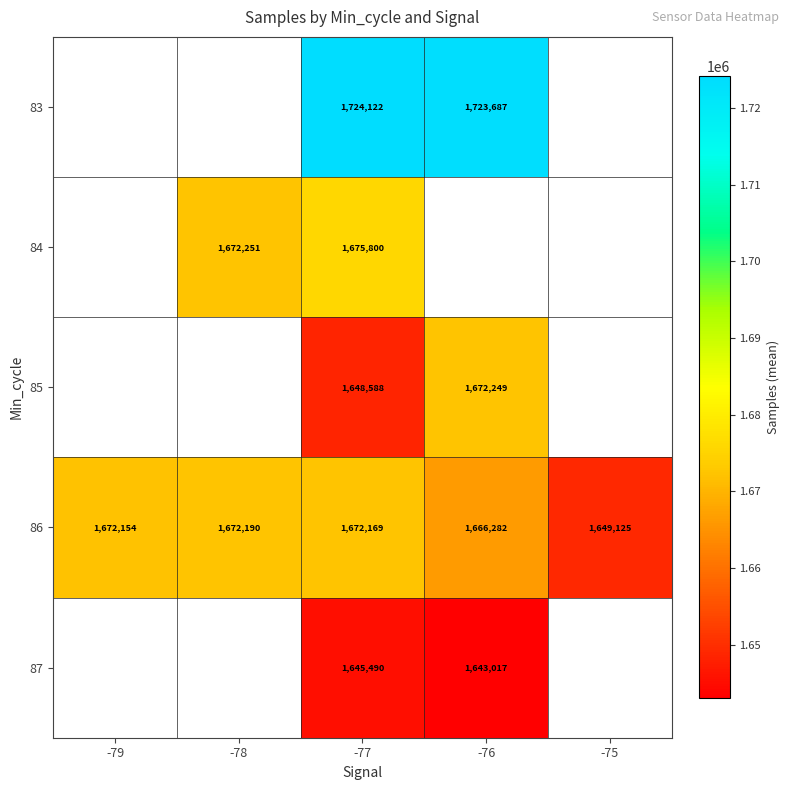

How many values in the 86 series are below 1672154?

2